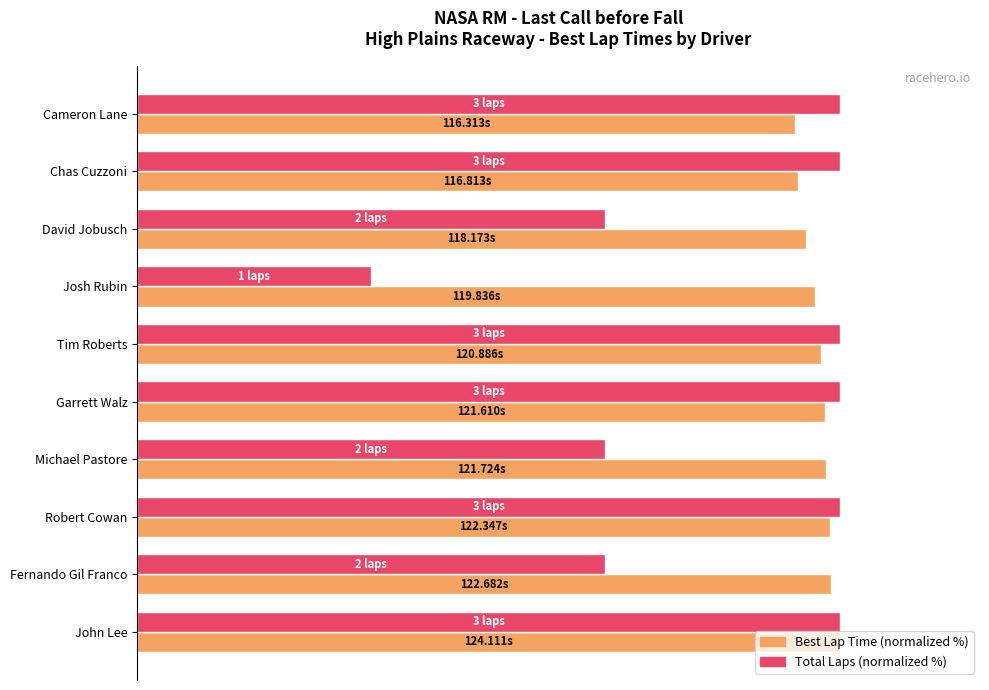

What is the value of the Best Lap Time (normalized %) bar at the 2nd from the left?

94.1